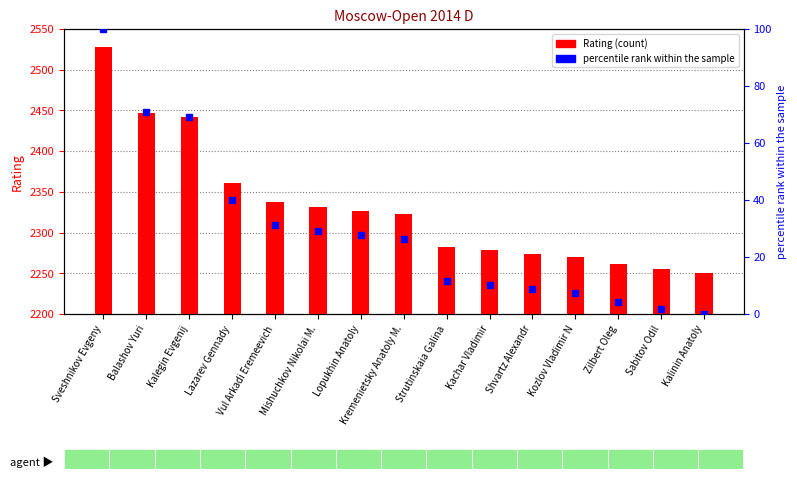

What is the value of the percentile rank within the sample bar at the 4th from the left?

39.9